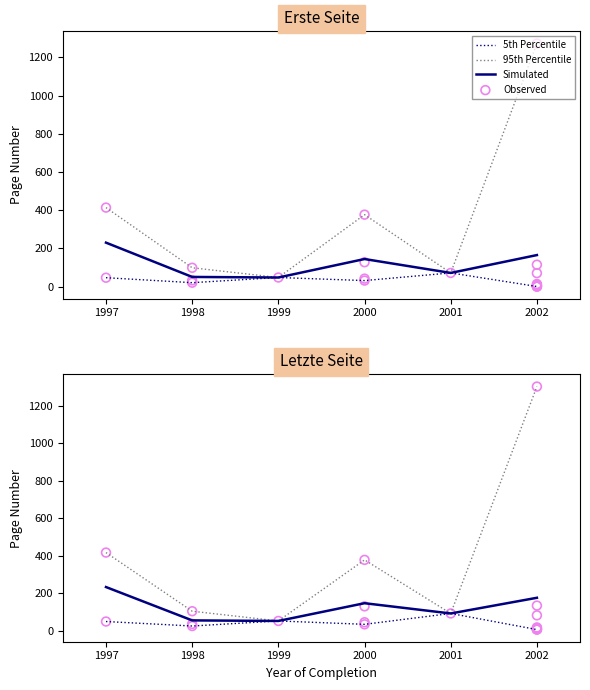

Which series has the largest Y range (max minus min)?

Letzte Seite